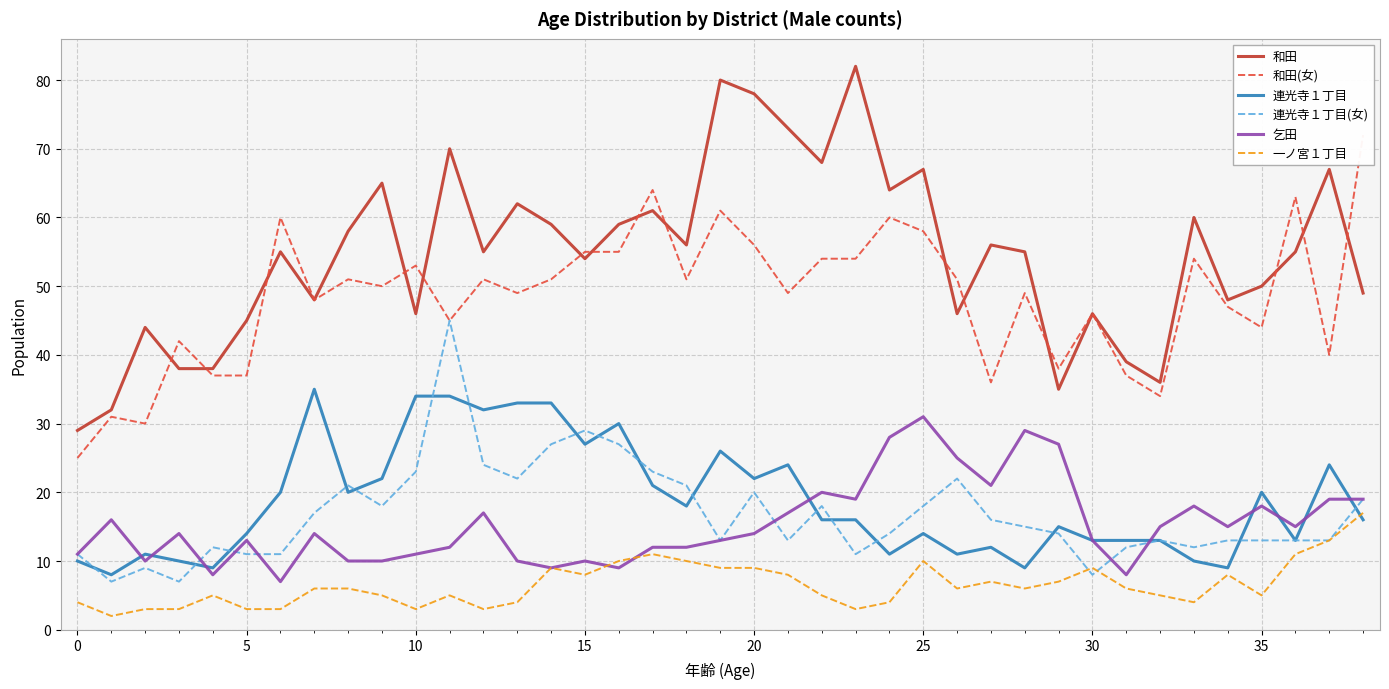

True or false: 乞田 and 和田 intersect in this chart.

False